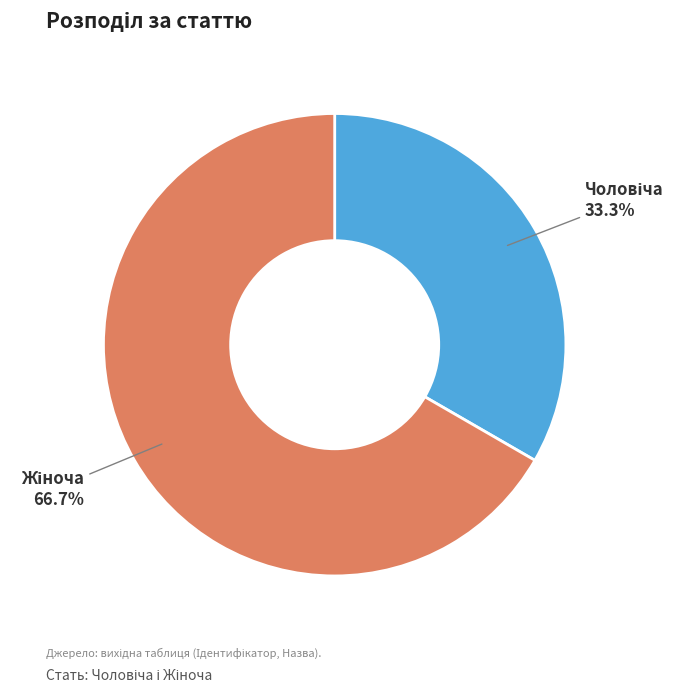

Is there a majority slice in this chart?

Yes